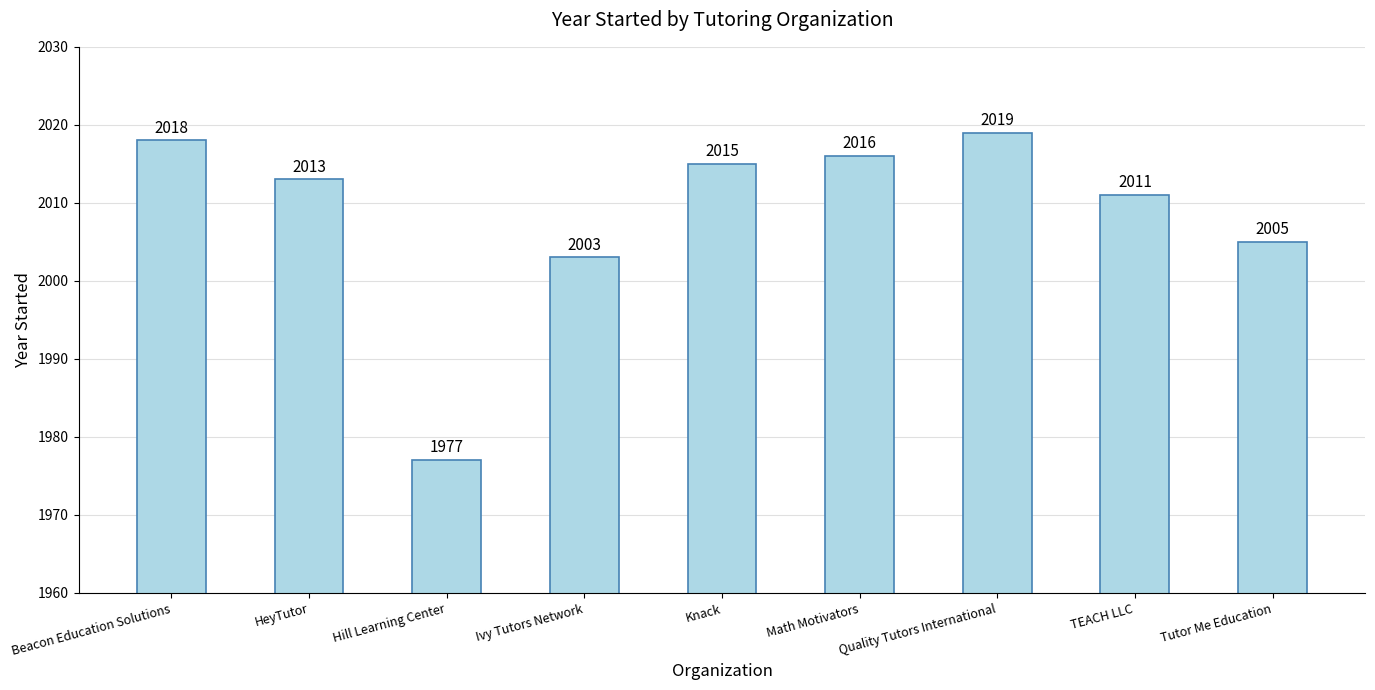

Where is the data nearest to the value 1998?

Ivy Tutors Network